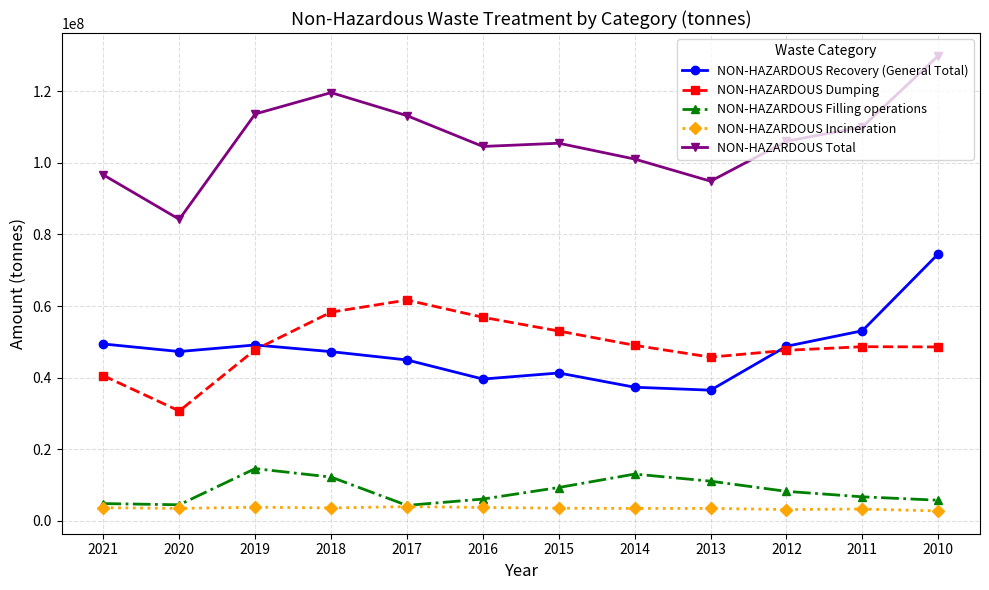

Is it true that NON-HAZARDOUS Recovery (General Total) equals 64947507 at 2018?

False